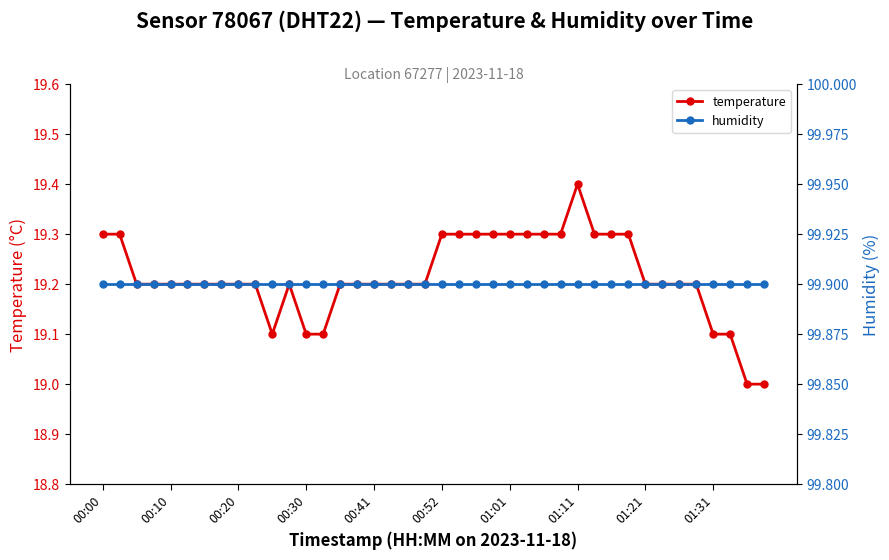

Which series has the largest range (max minus min)?

temperature